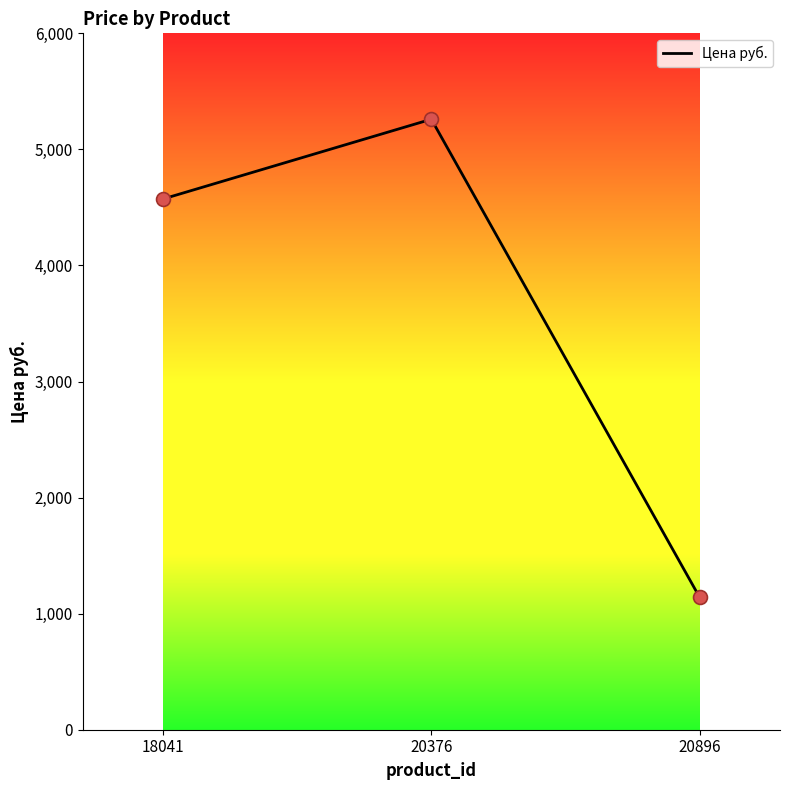

What is the ratio of the value at 20376 to the value at 18041?

1.2